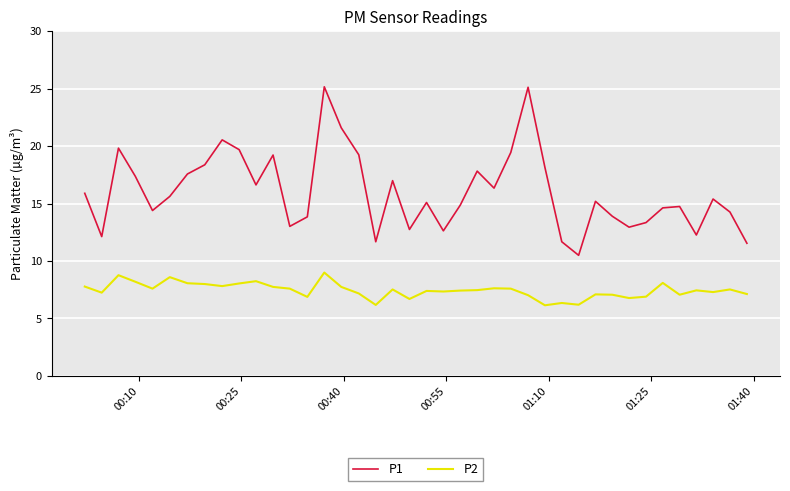

True or false: P2 and P1 cross at least once.

False